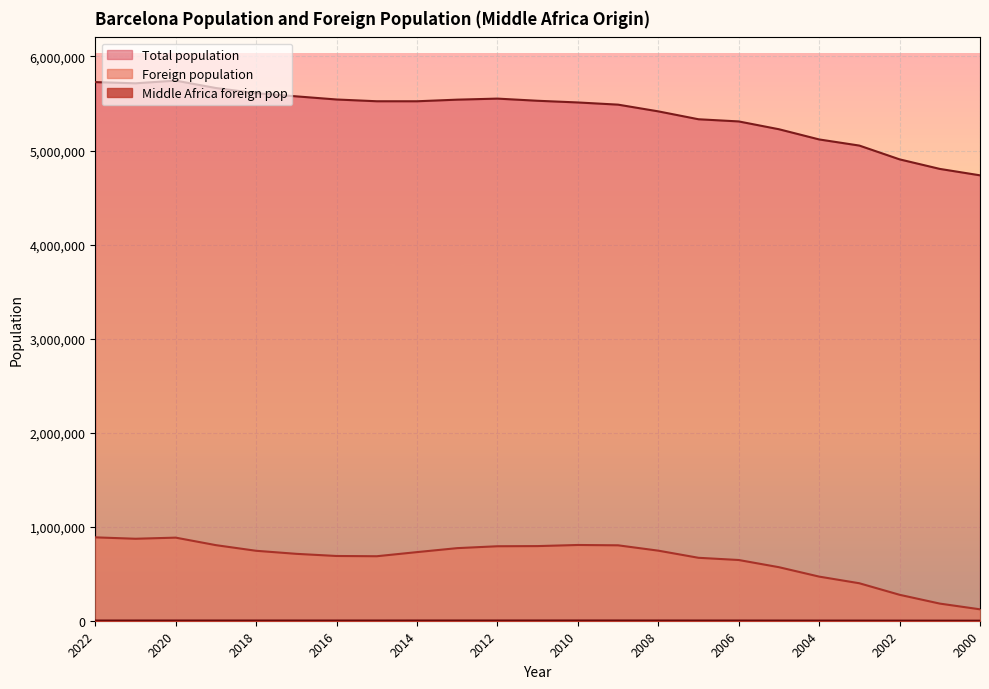

Where is the first local minimum for Middle Africa foreign pop?

2019